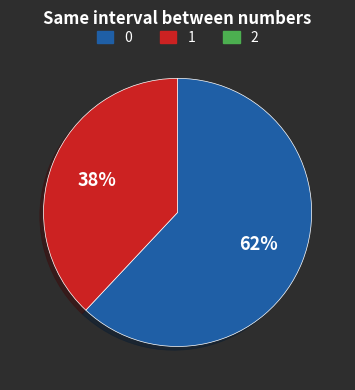

Is there any slice that represents more than half of the pie?

Yes